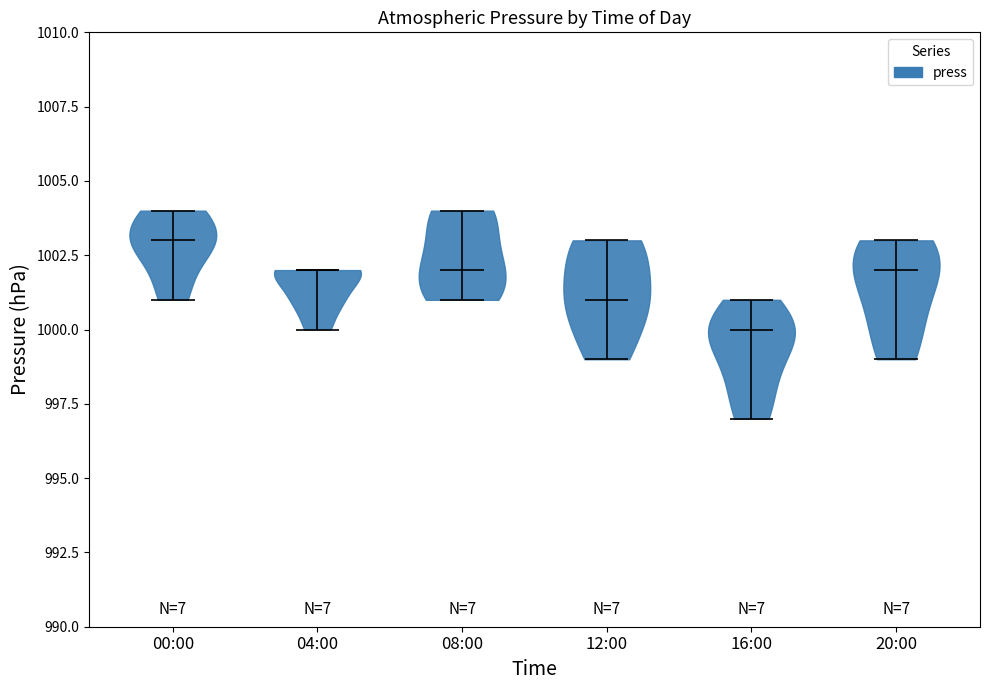

Reading left to right, read every violin against the y-axis: where its median line is, and the lowest and highest points it reaches. The values are not printed on the chart, so give them approximately, as read against the axis.

00:00: median line 1003, lowest point 1001, highest point 1004
04:00: median line 1002, lowest point 1000, highest point 1002
08:00: median line 1002, lowest point 1001, highest point 1004
12:00: median line 1001, lowest point 999, highest point 1003
16:00: median line 1000, lowest point 997, highest point 1001
20:00: median line 1002, lowest point 999, highest point 1003